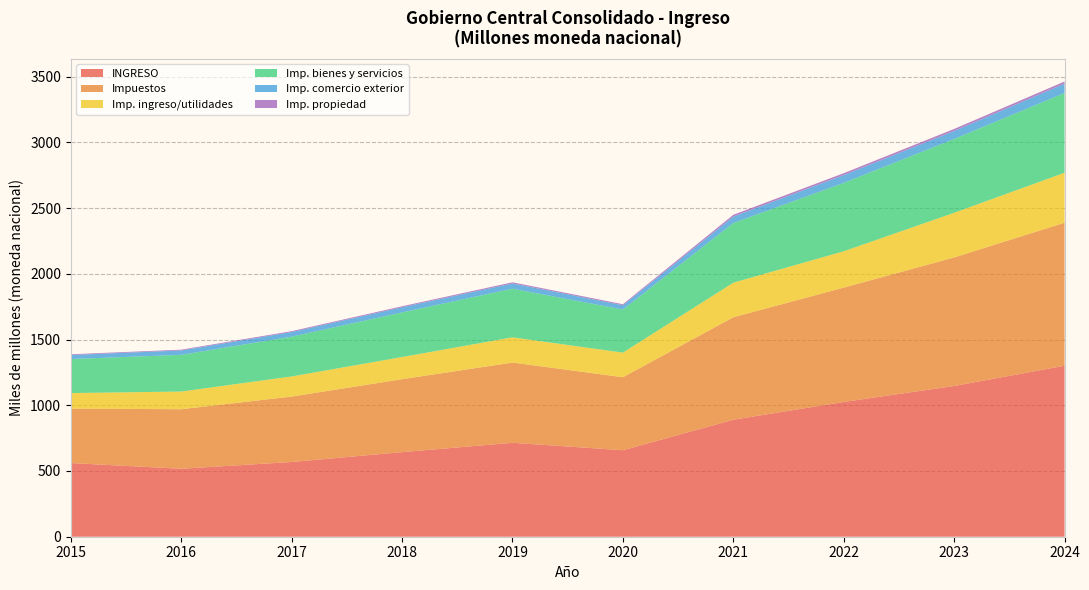

Reading right to left, extract all data points from this chart.

INGRESO: 1300493443544.0	1146596291860.4	1024984589805.5	889820722166.0	657901402607.1	714387121489.2	643443393358.8	568369070814.9	517058486507.9	560271487224.8
Impuestos: 1087953472338.4	977710855300.3	870145917661.4	779573829250.8	555377857212.2	610497016807.3	554880469050.8	497654936339.6	452864336669.7	413865646200.8
Imp. ingreso/utilidades: 380171462355.2	339657590412.6	276096607006.3	262949675020.1	187035625719.0	191769548389.3	168489703262.5	153037635415.8	134524028493.1	118476767749.5
Imp. bienes y servicios: 606729269999.4	561489625438.2	520207466929.5	453879864598.3	327716829593.7	369917213082.0	339383160999.4	302700280263.8	279186819093.0	258797135829.3
Imp. comercio exterior: 70737198064.7	60670469786.6	59318113382.2	48777129173.6	32640115233.6	39975165867.0	39268792583.0	35130877151.1	33292124591.4	30895386590.6
Imp. propiedad: 16589601265.0	15667188623.6	14443213725.1	13875907008.8	7907146983.5	8778299298.9	7662832221.3	6734077281.8	5803599433.1	5617710679.6